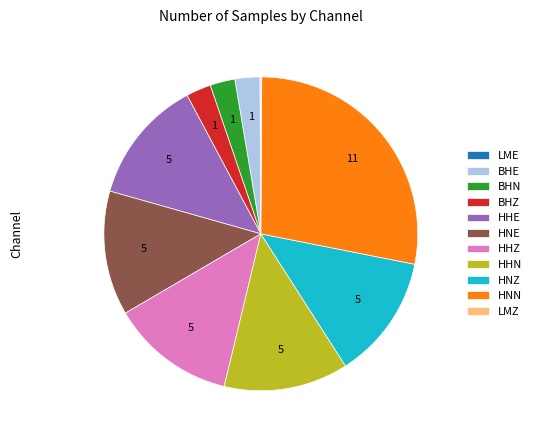

Do HNZ and HHN together represent more than half of the pie?

No